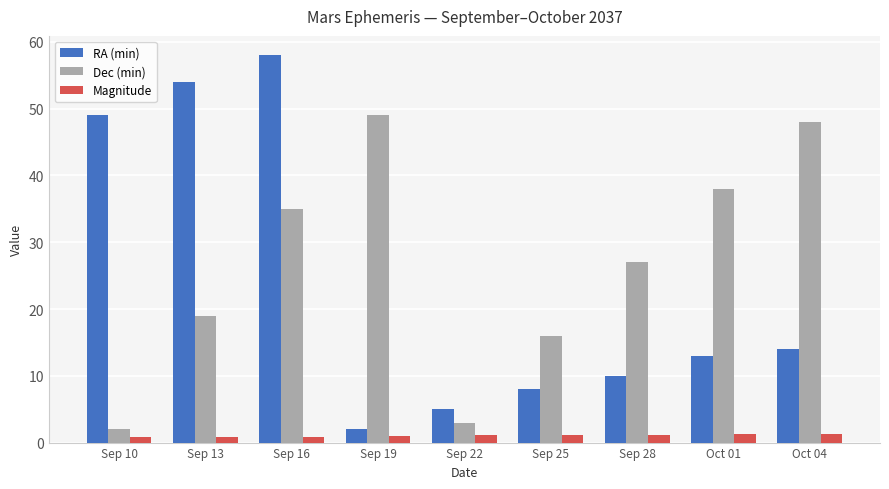

Between Sep 19 and Oct 04, which series saw the biggest shift?

RA (min)